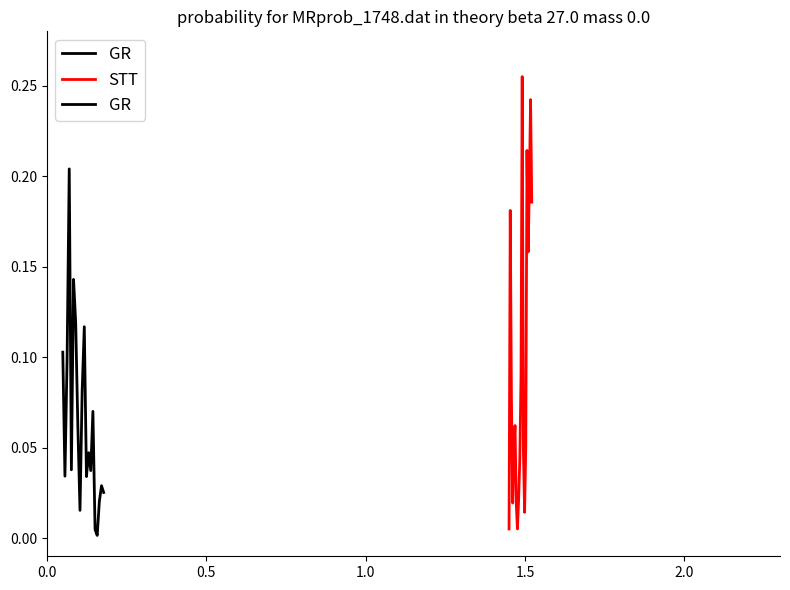

After their last crossing, which series has the higher values: STT or GR?

STT